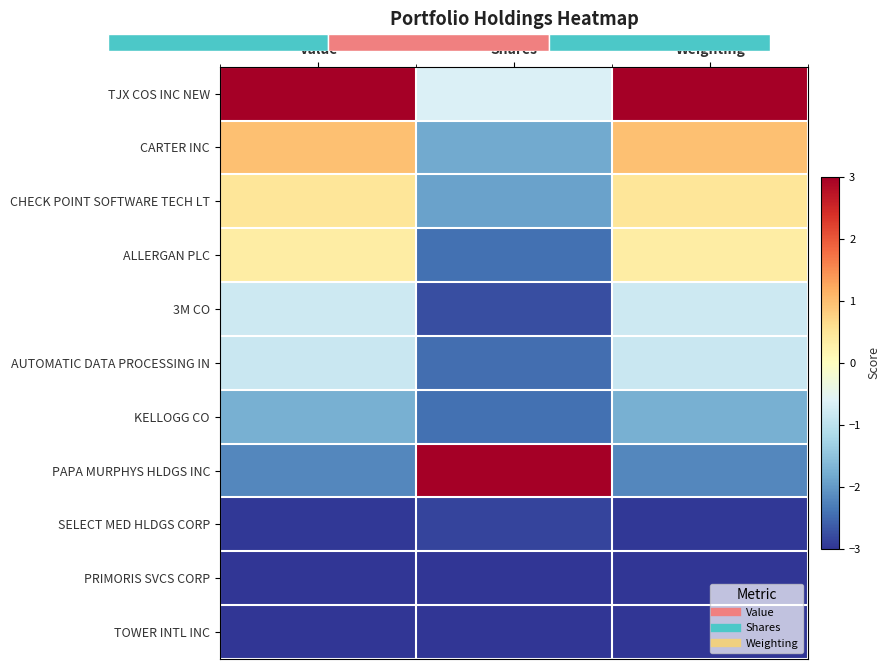

What is the sum of all AUTOMATIC DATA PROCESSING IN values?

-4.2